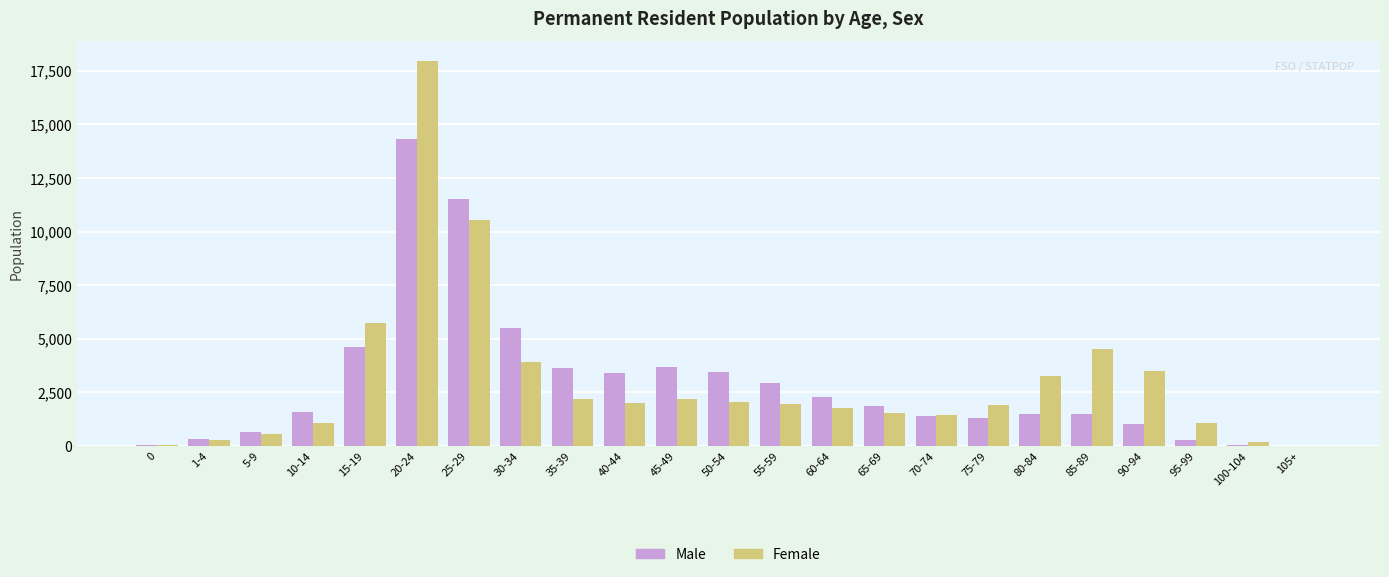

True or false: Female has a value of 6616 at 30-34.

False